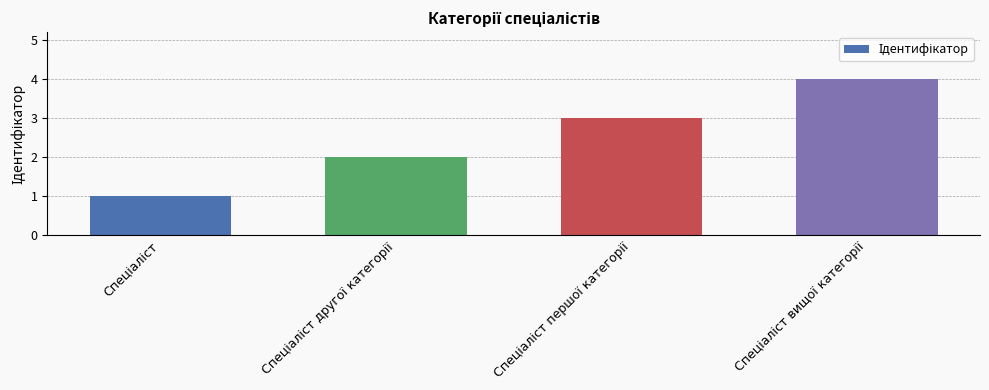

What is the greatest value displayed?

4